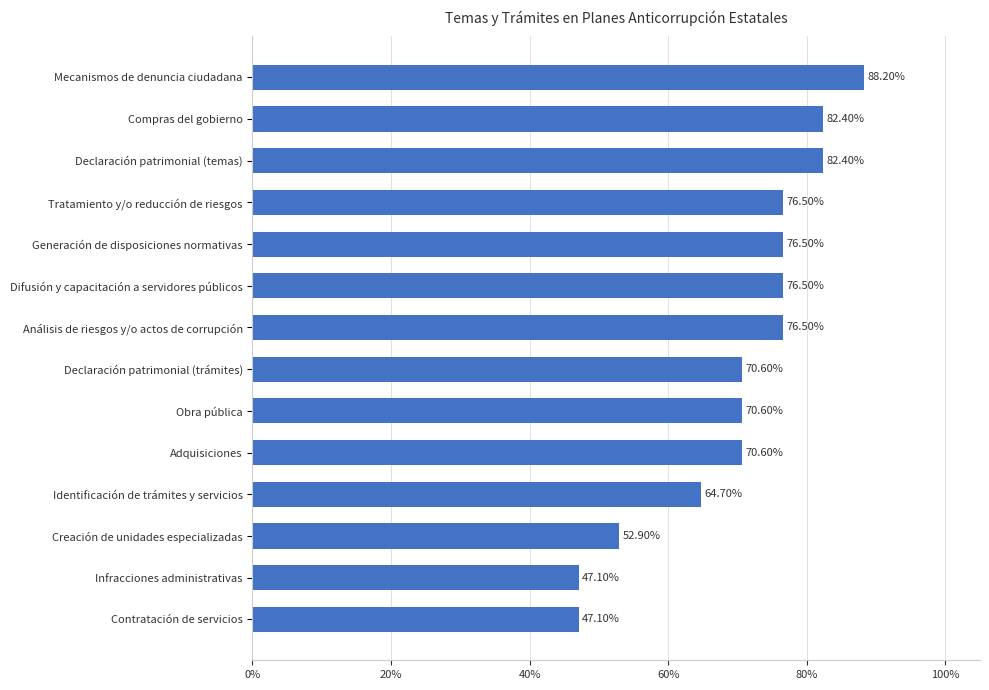

Does the chart contain any negative values?

No